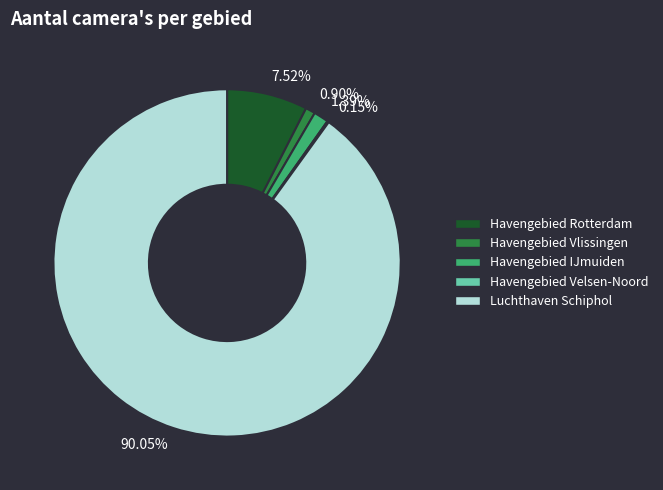

What percentage is the Havengebied Vlissingen slice, to the nearest percent?

1%